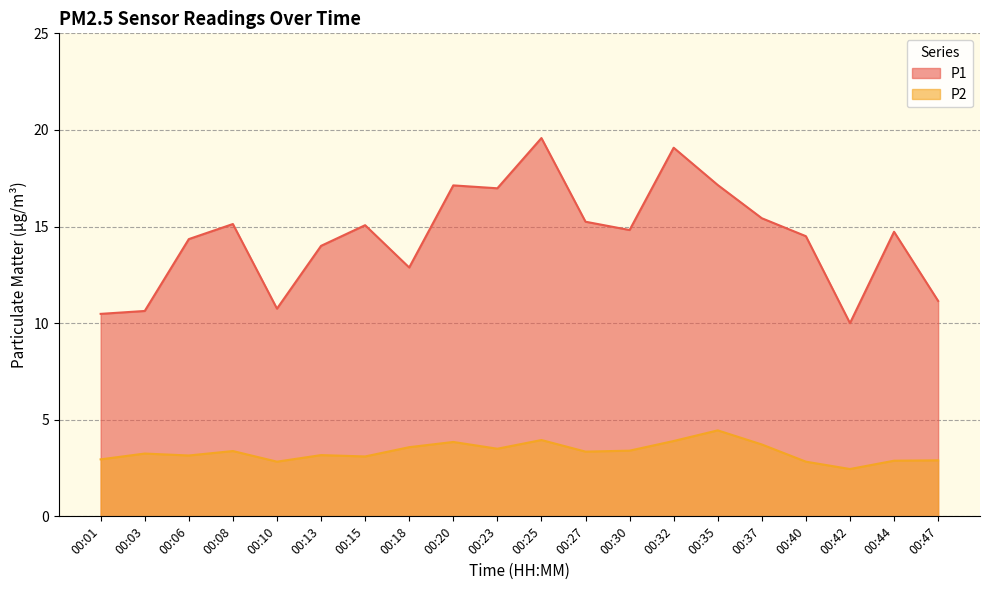

True or false: P2 and P1 intersect in this chart.

False